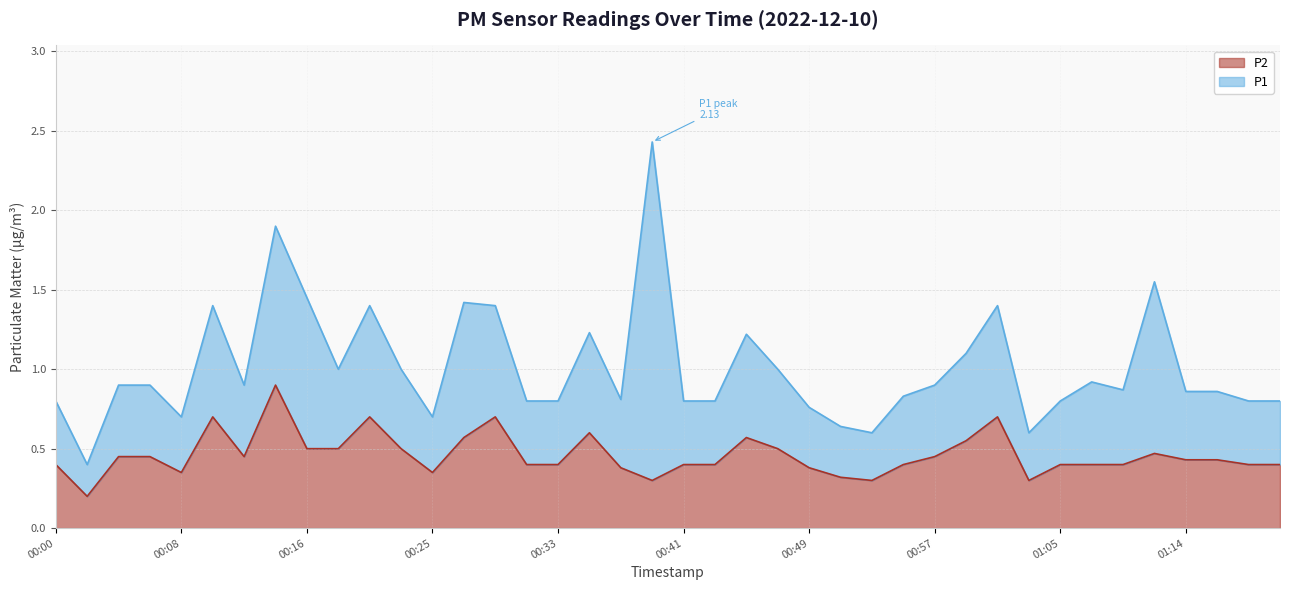

What is the label of the 29th point from the right?

00:23